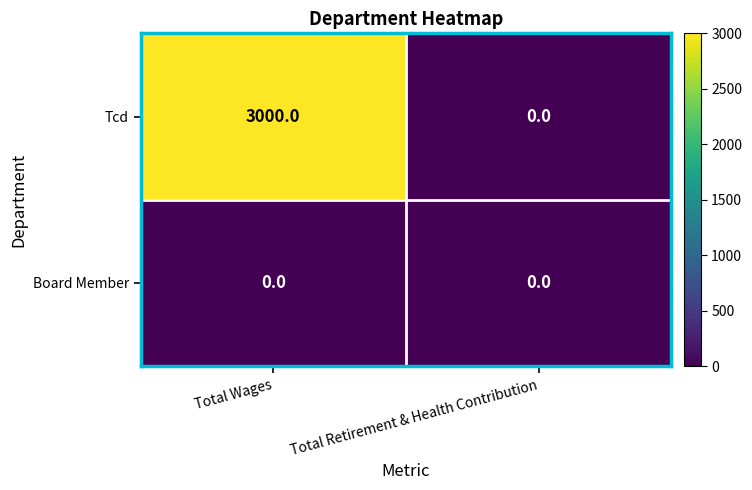

At which category does the chart reach its peak across all series?

Total Wages